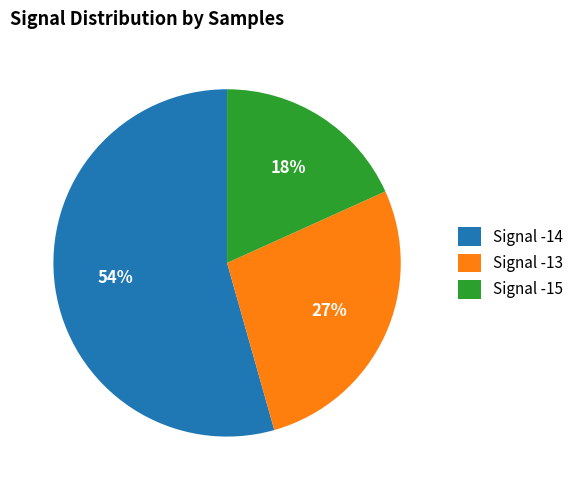

How many slices are in this pie chart?

3